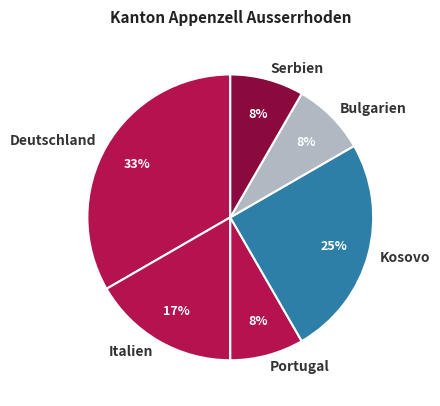

Between Deutschland and Bulgarien, which is larger?

Deutschland